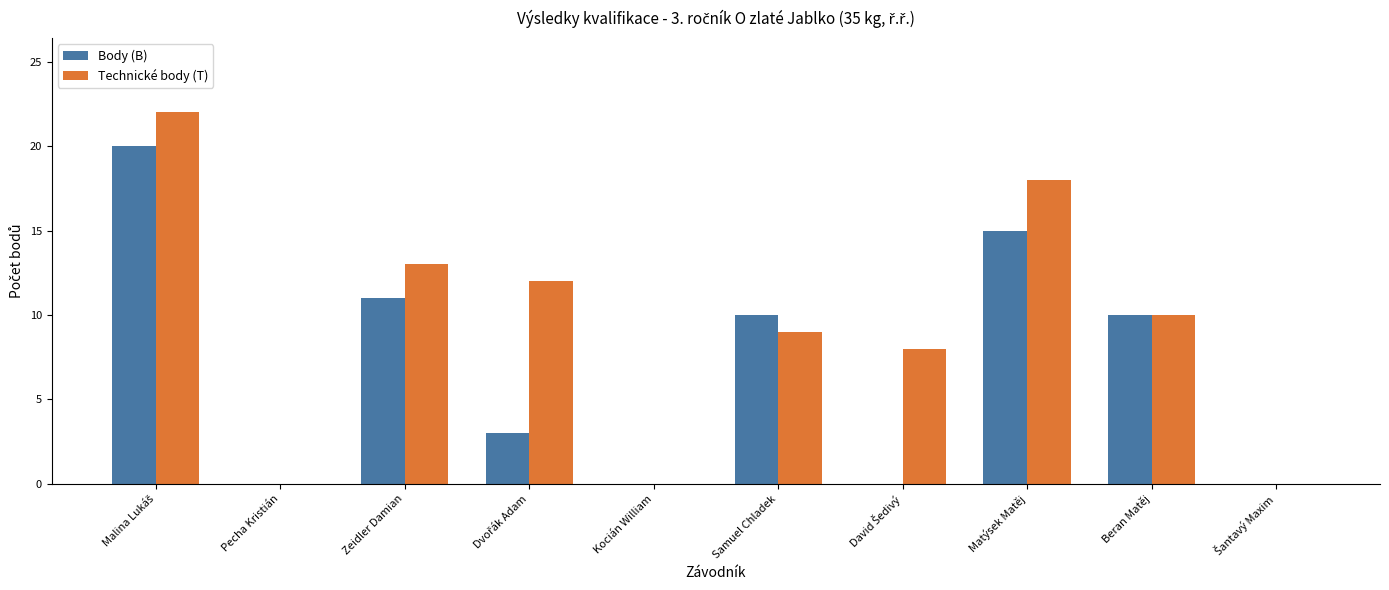

Read the Body (B) value at Matýsek Matěj, to the nearest 10.

20